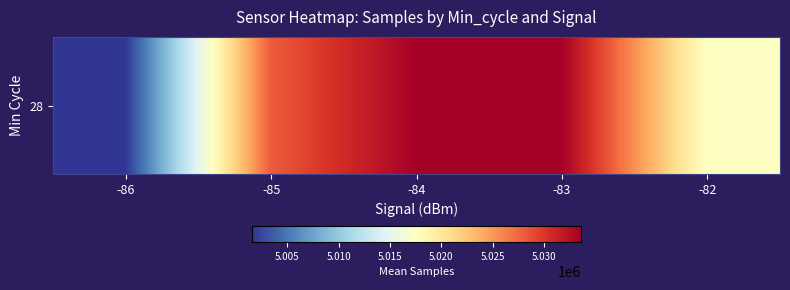

How many data points does each series have?

5